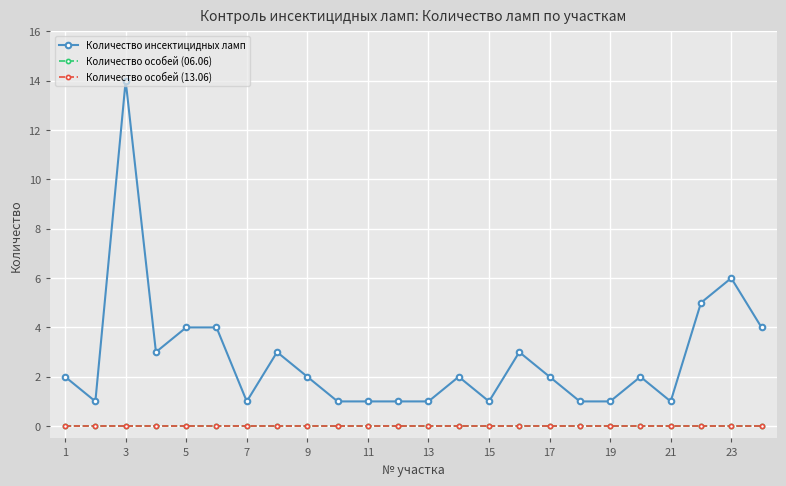

Where is the first local maximum for Количество инсектицидных ламп?

3